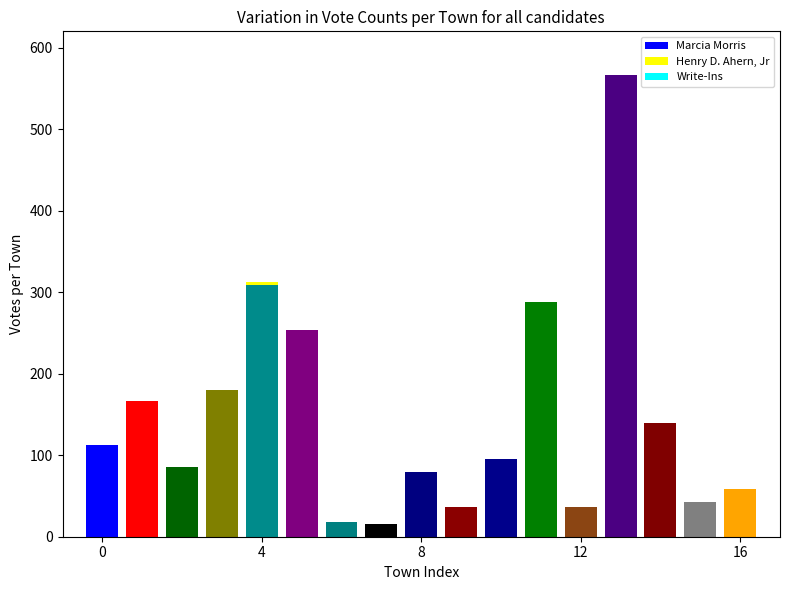

The Marcia Morris series shows 270 at Plymouth. True or false?

False